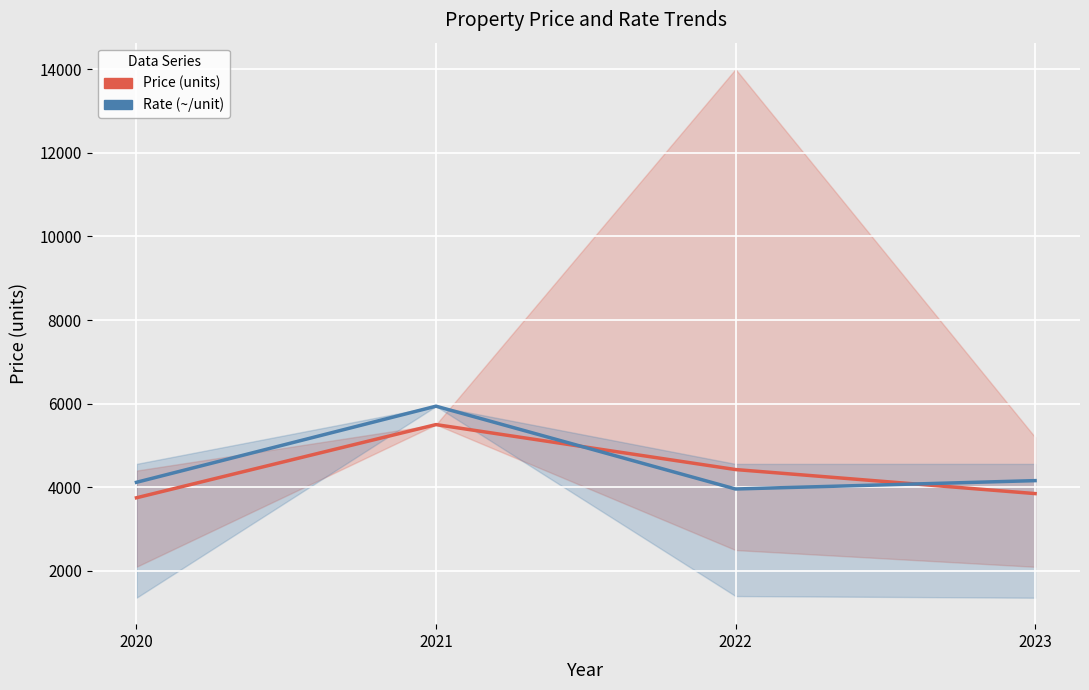

How many intersections are there between Price (units) and Rate (~/unit) ×200?

2